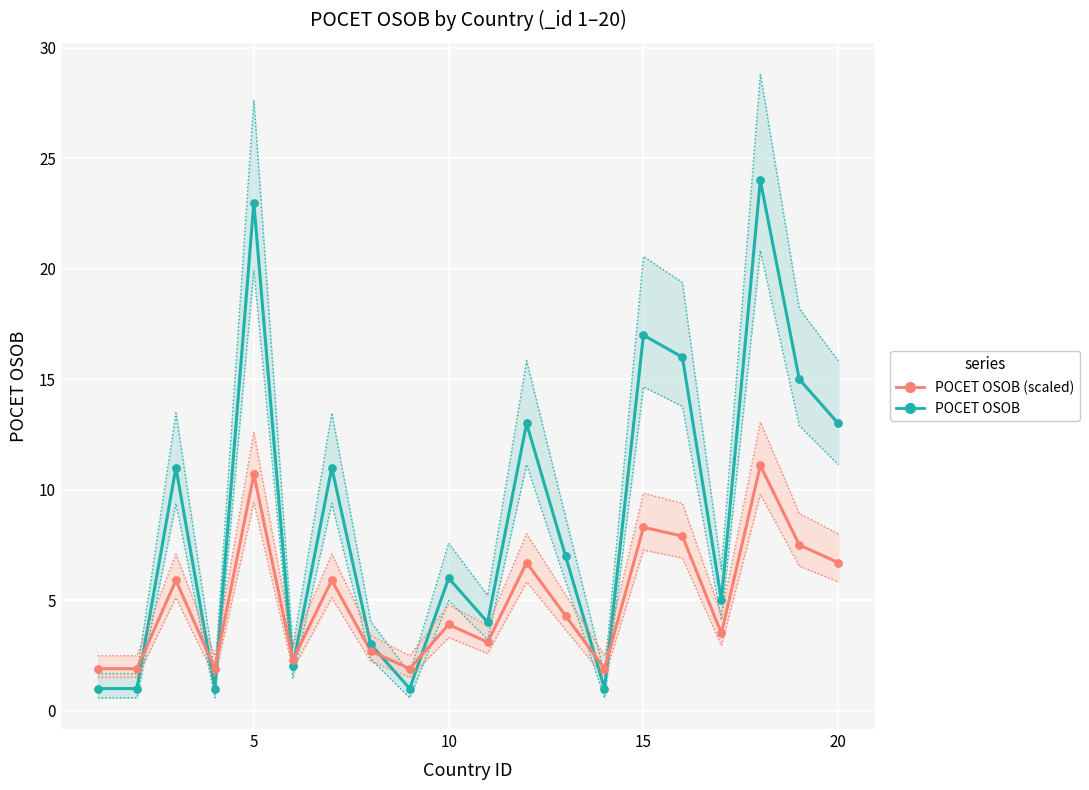

Which series contains the lowest Y value?

POCET OSOB lower